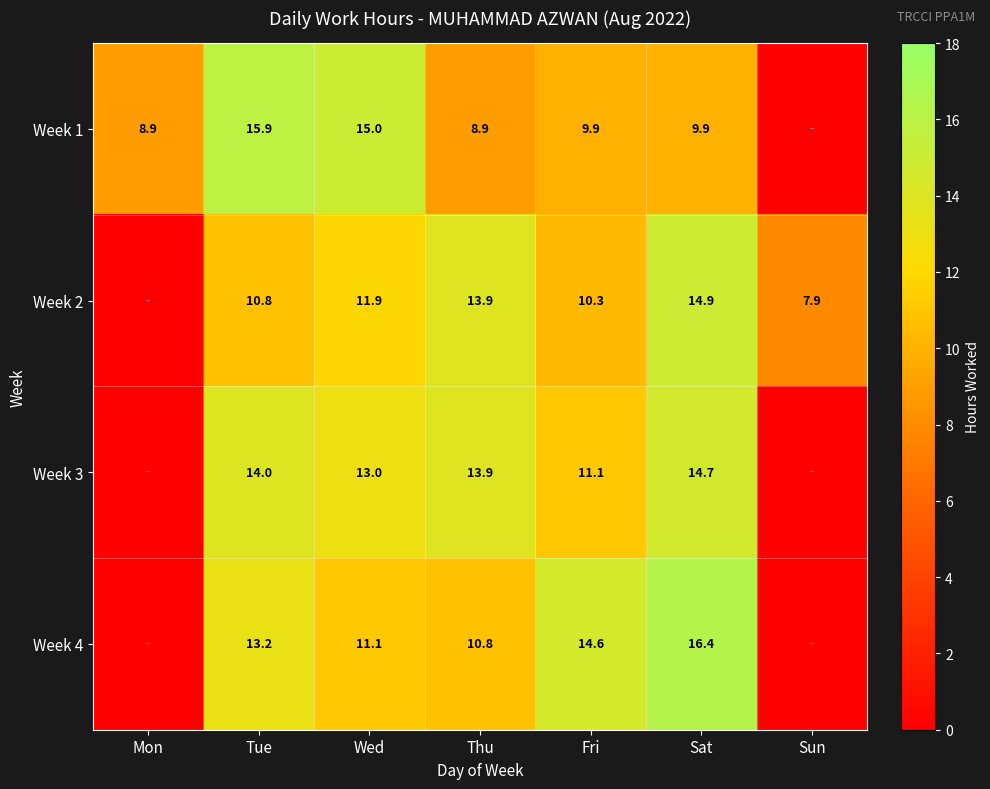

Is it true that Week 4 equals 10.8 at Thu?

True